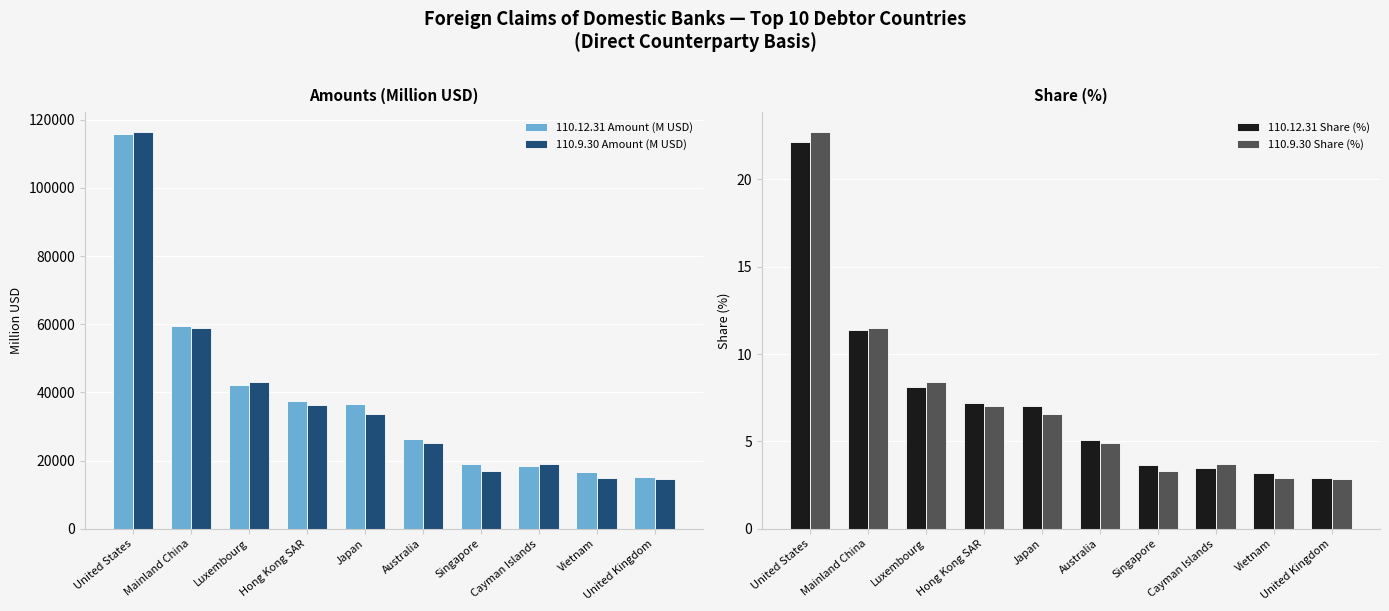

At which category is the sum across all series the highest?

United States